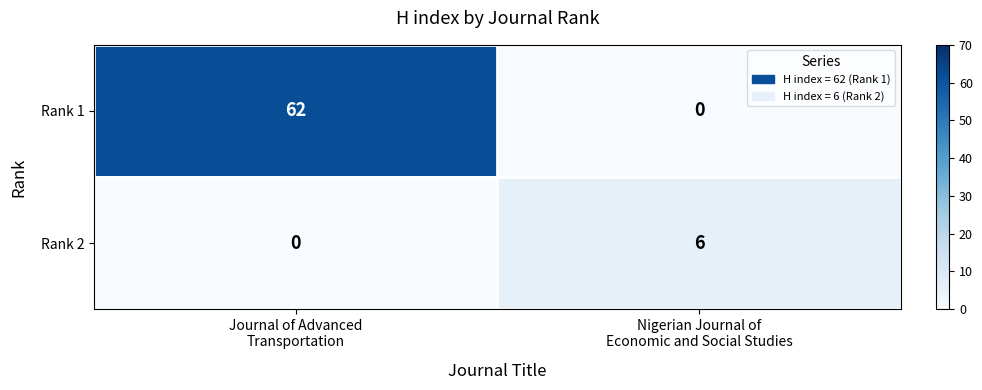

What is the highest value of the Rank 2 series?

6